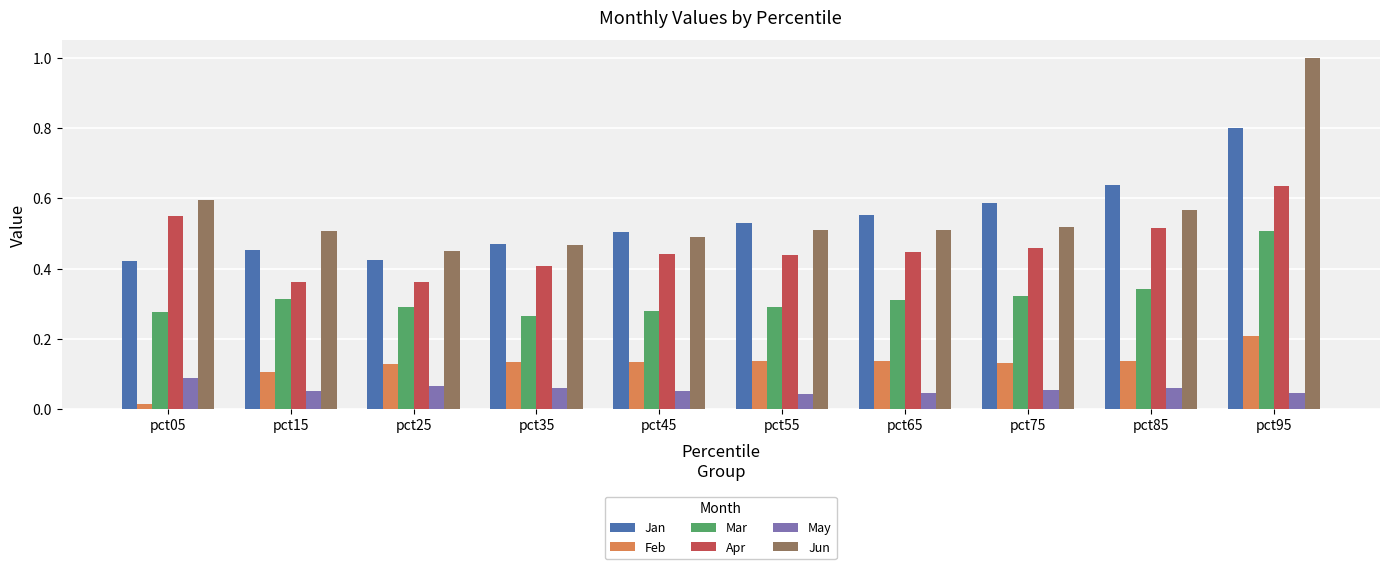

Which series has the widest spread of values?

Jun